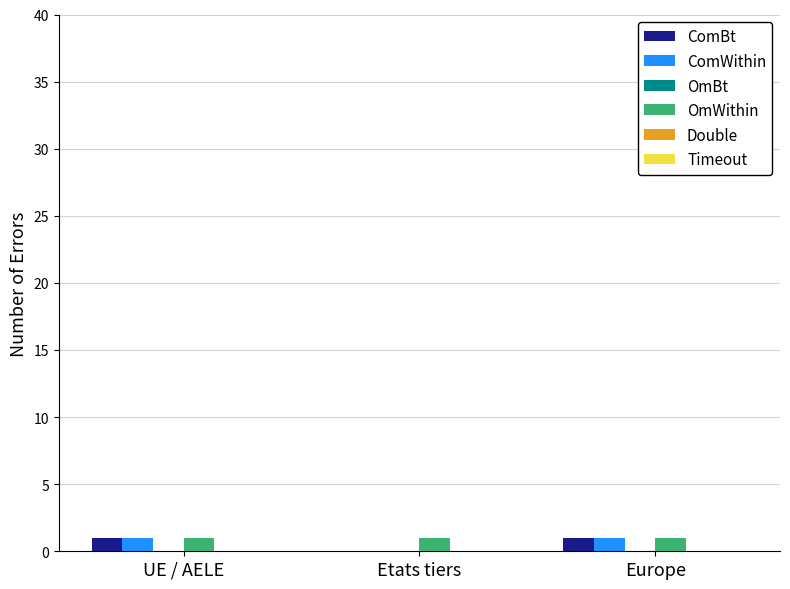

What is the total value across all series at Europe?

3